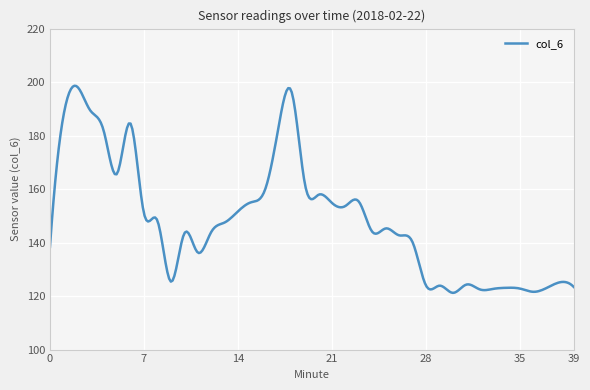

Does the chart have visible grid lines?

Yes